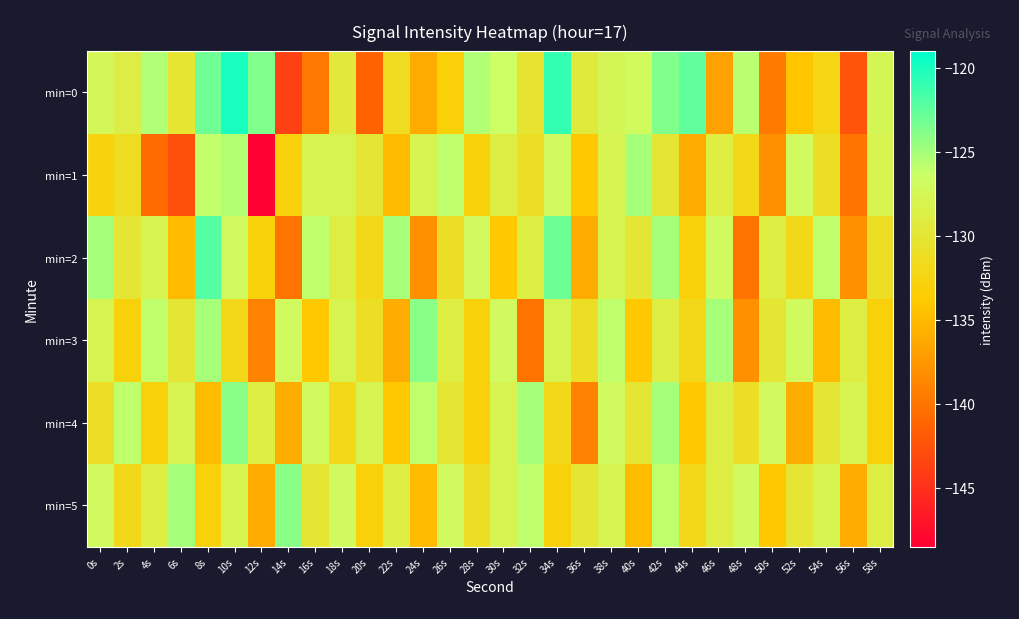

What is the total value across all series at 36s?

-799.3